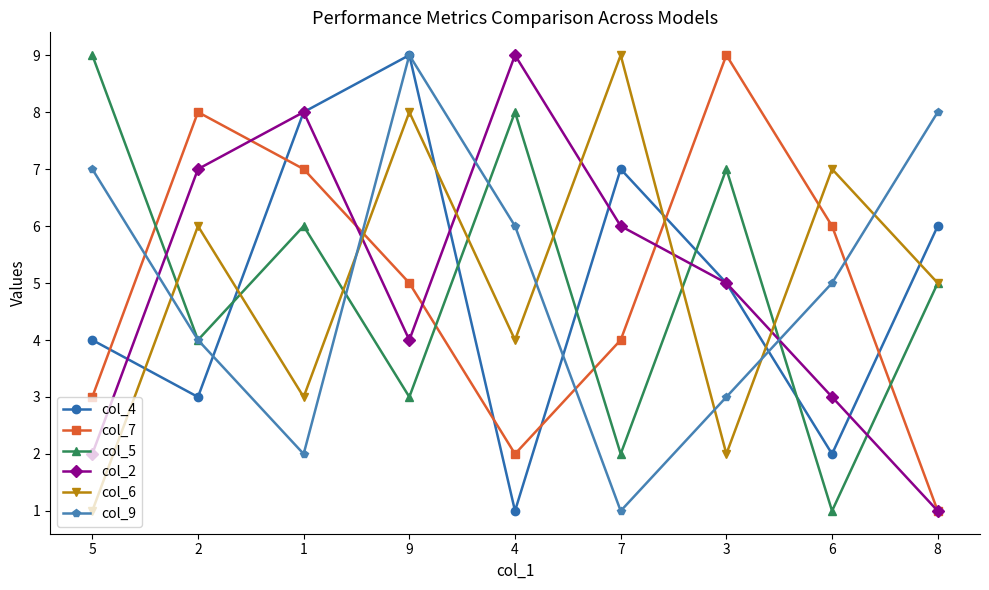

What is the value of the col_5 point at the 3rd from the left?

6